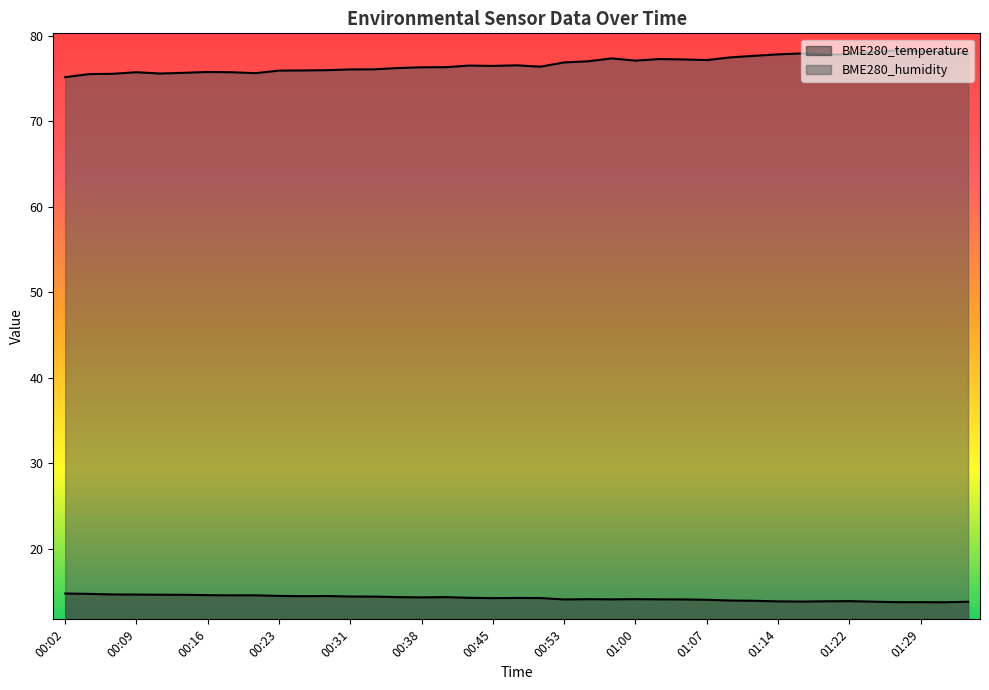

What is the difference between the BME280_temperature values at 00:19 and 00:26?

0.1